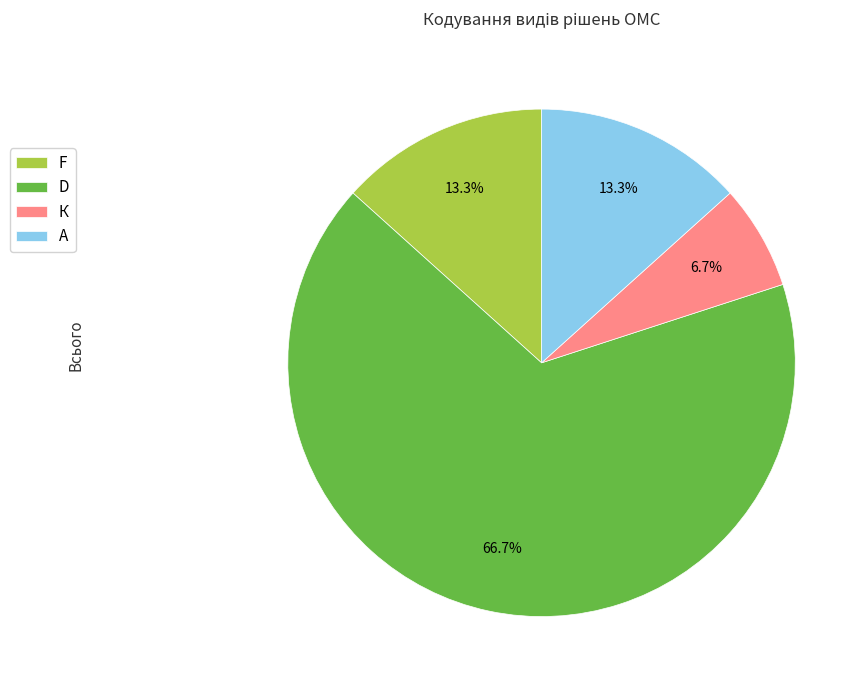

The А slice represents 13% of the pie. True or false?

True